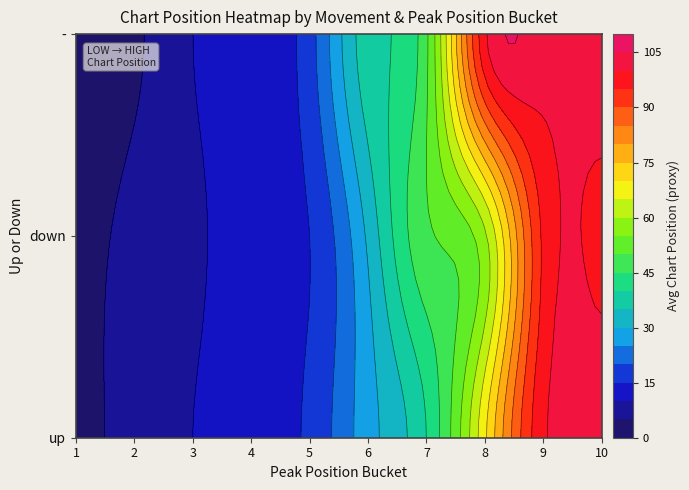

At which category is the sum across all series the highest?

10